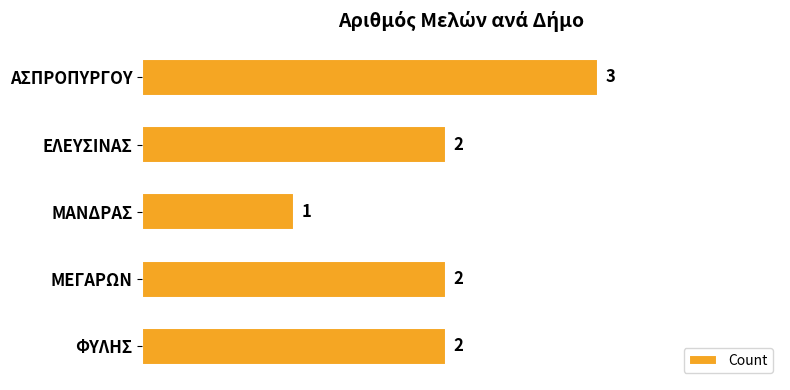

What position from the bottom is ΑΣΠΡΟΠΥΡΓΟΥ?

5